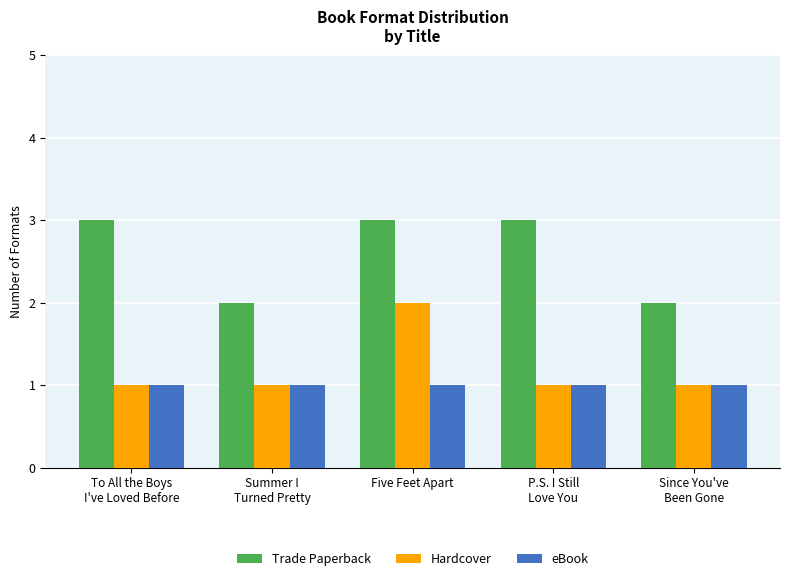

What is the smallest value displayed?

1